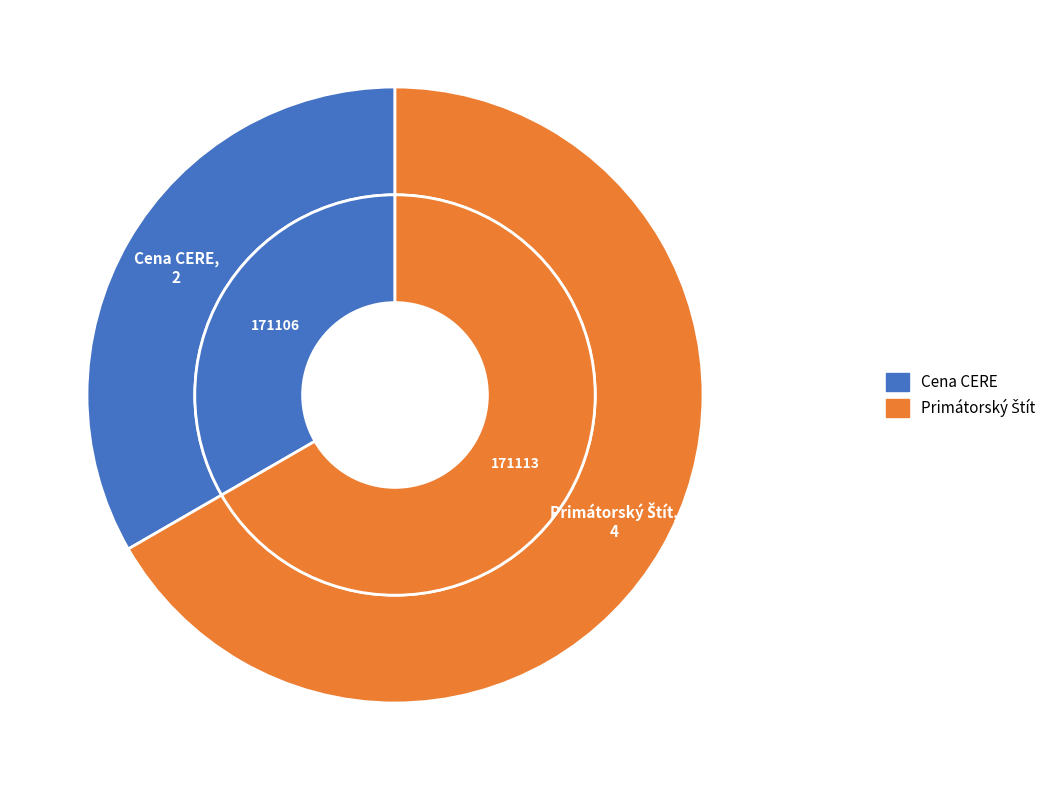

Which category has the biggest portion of the pie?

171113